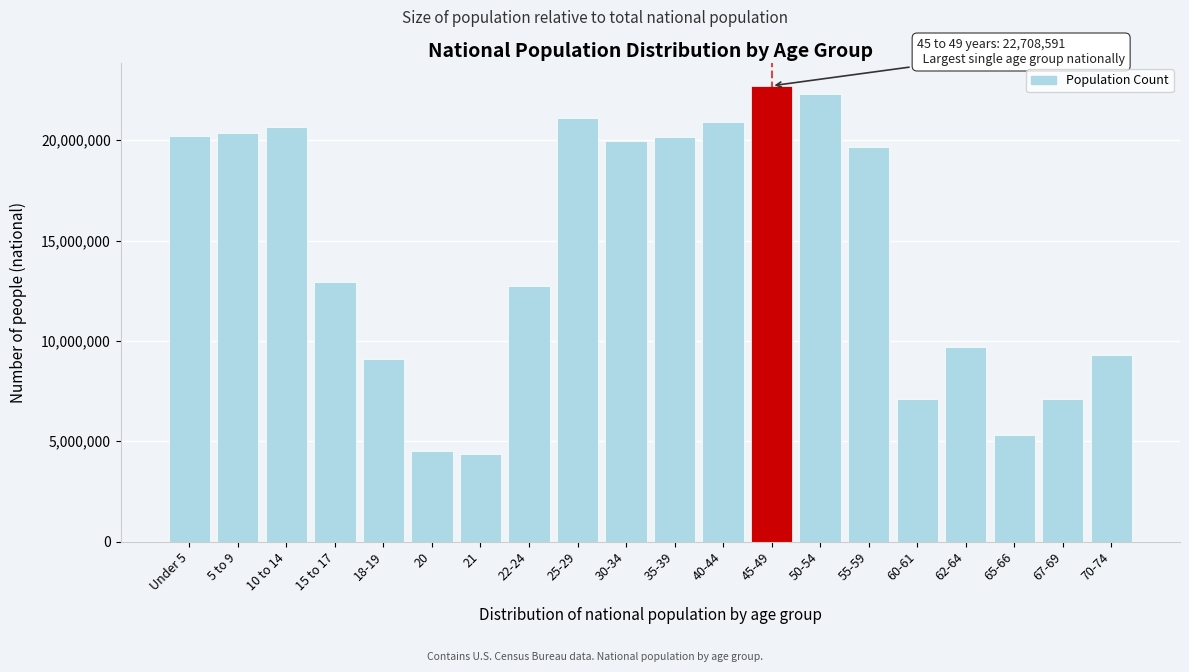

What is the maximum value shown in the chart?

22708591